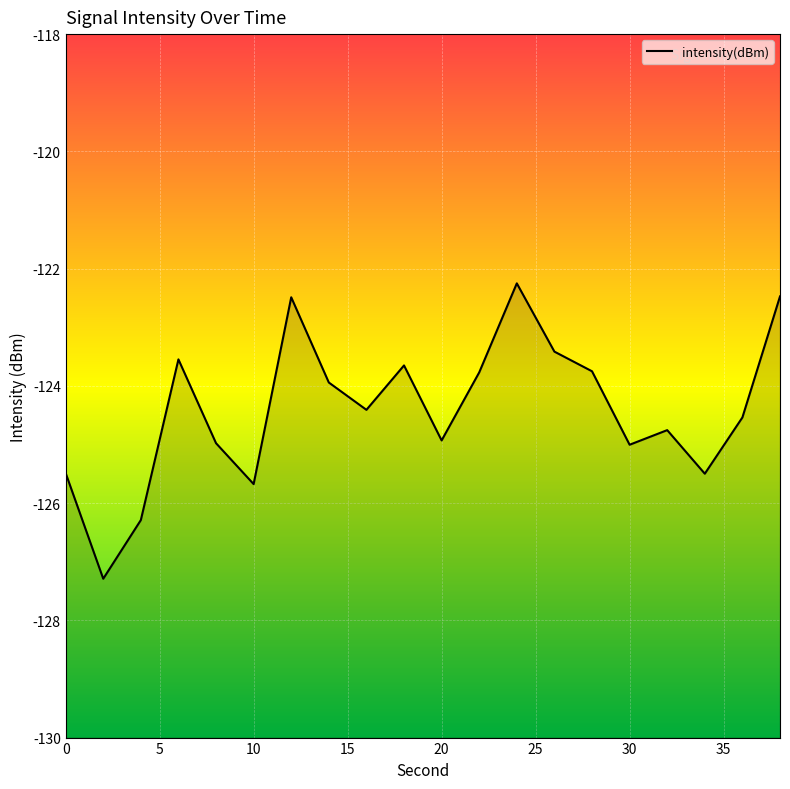

Read the value at 2.

-127.3